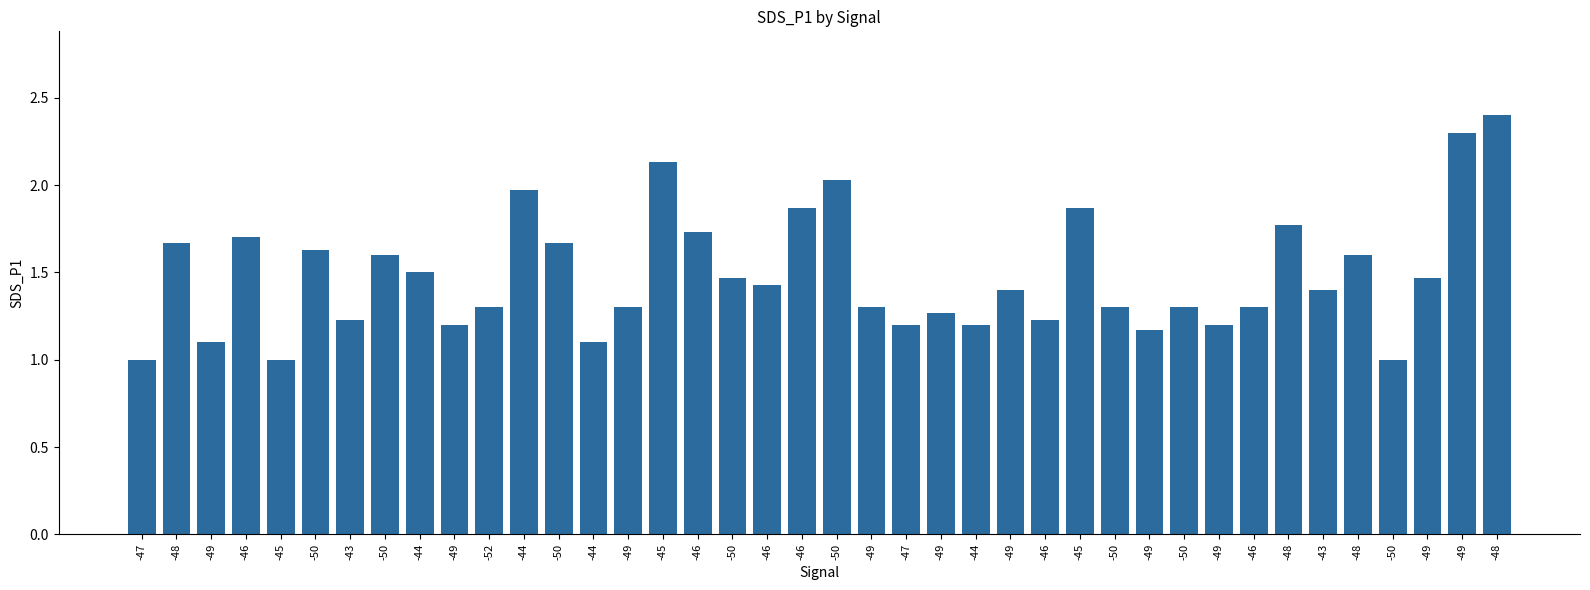

Does the chart contain any negative values?

No